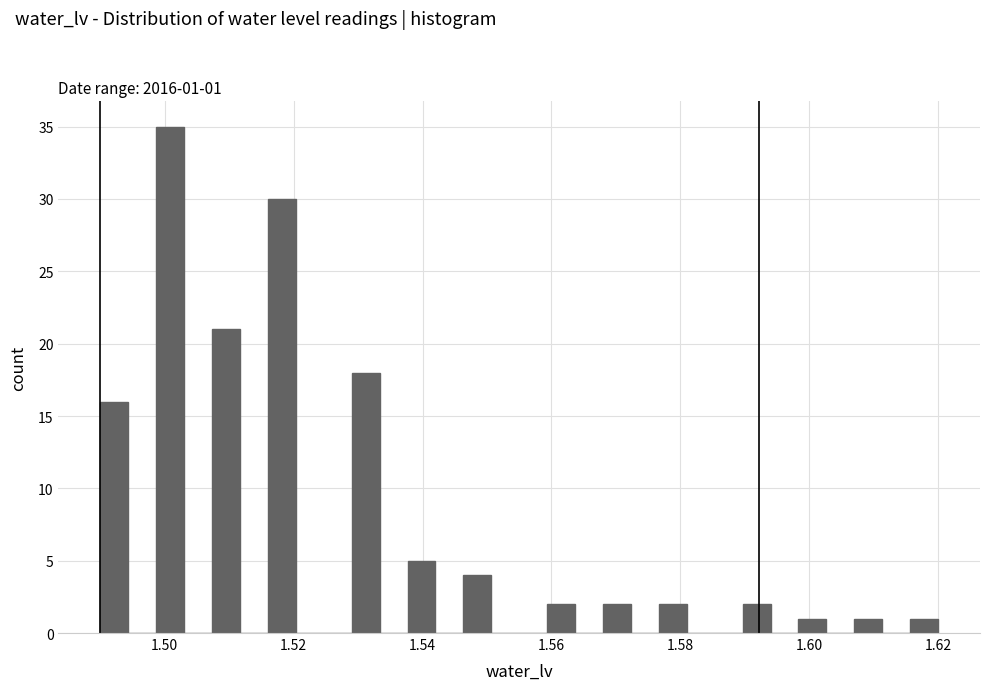

Around what value on the x-axis is the tallest bar? Give the approximate position of its centre, as read against the axis.

1.500